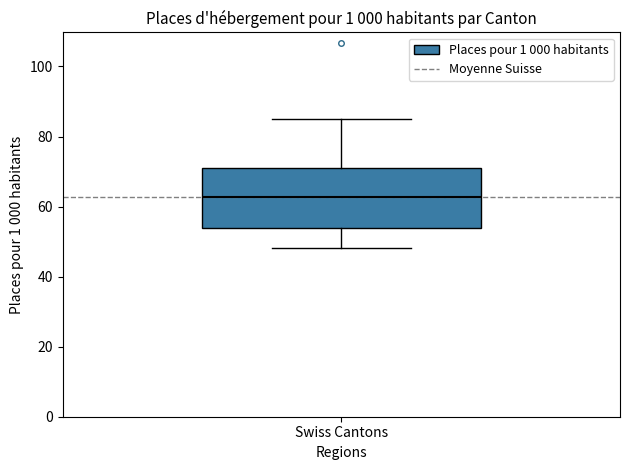

Read this box plot against the y-axis: the position of the median line, the range covered by the box, and the ends of both whiskers. The values are not printed on the chart, so give them approximately, as read against the axis.

median 62, box 54 to 72, whiskers 48 to 86